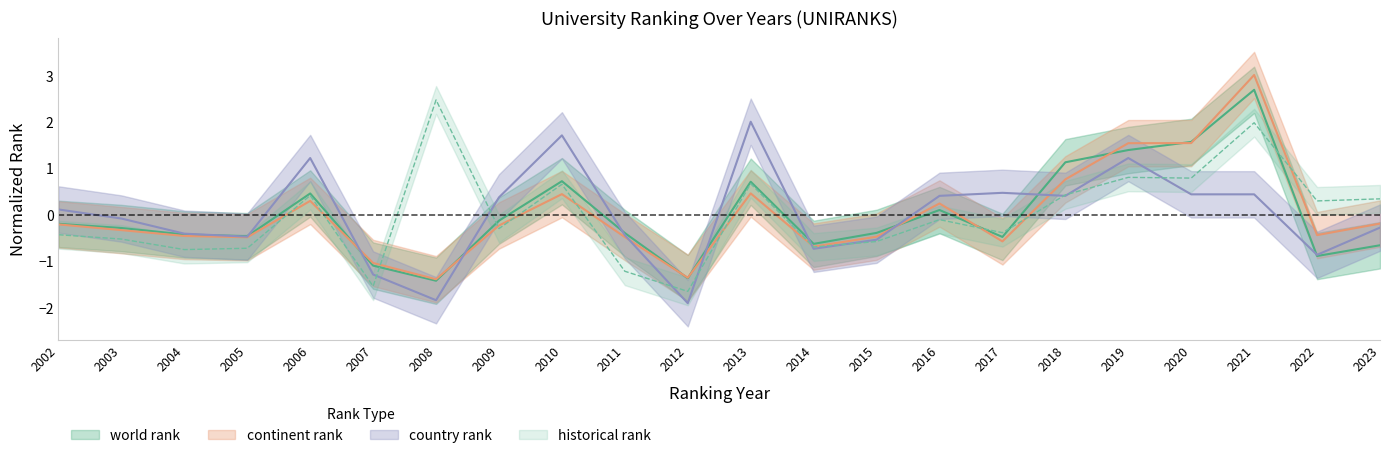

Where is country rank nearest to the value 0?

2003